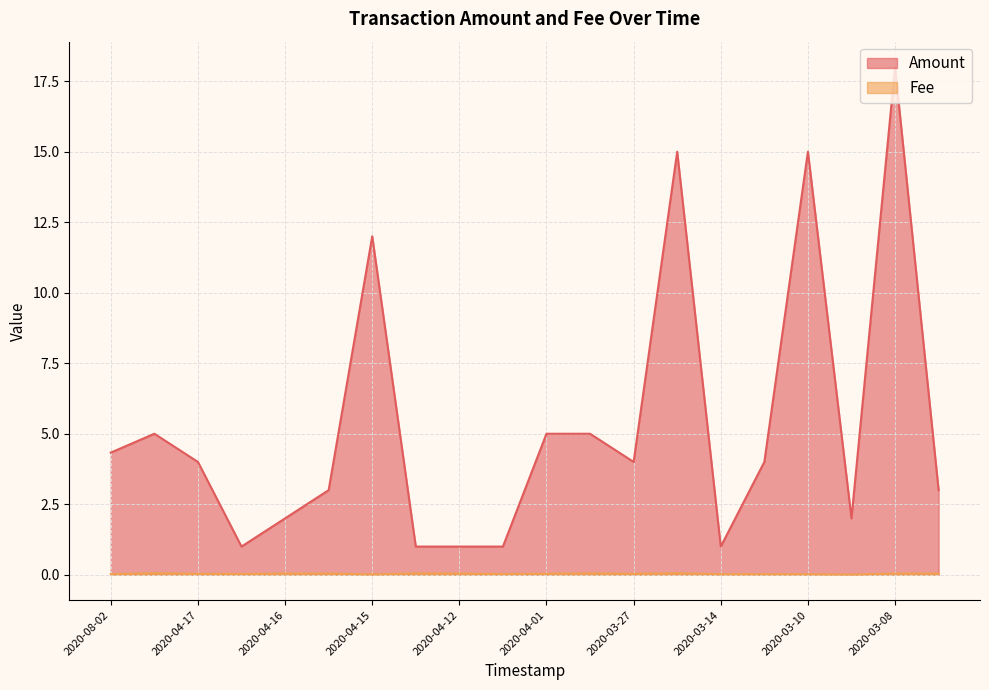

Does the chart display data point markers on the line(s)?

No